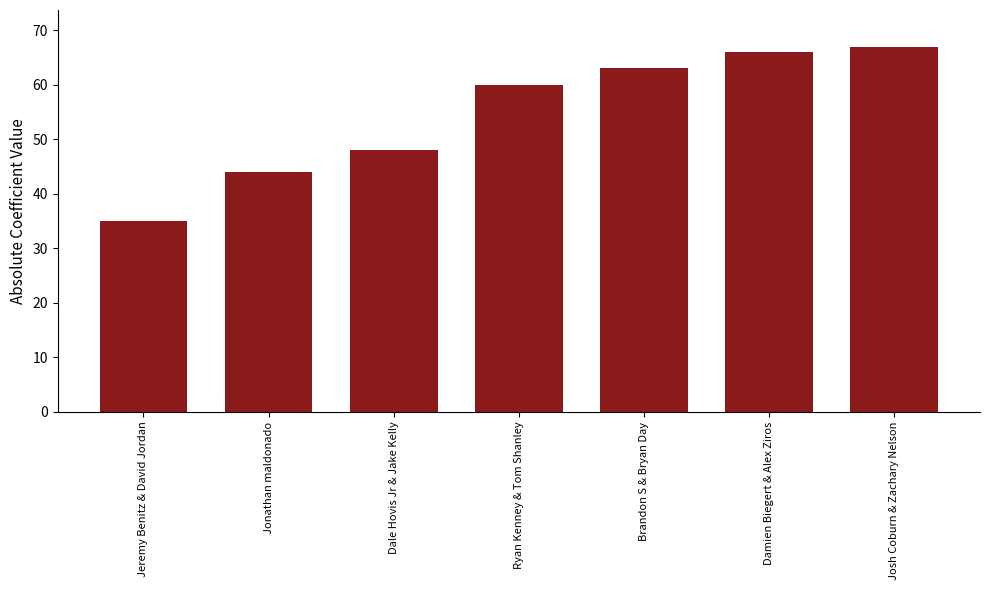

What is the difference between the second highest and second lowest values?

22